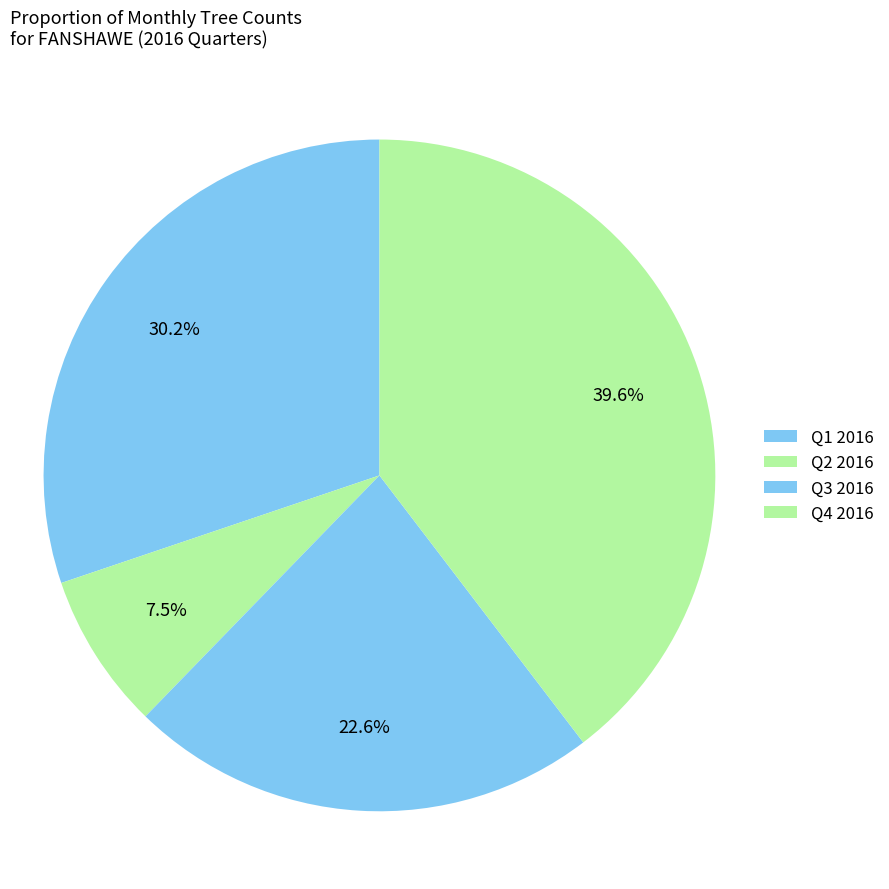

How many segments does this pie chart have?

4